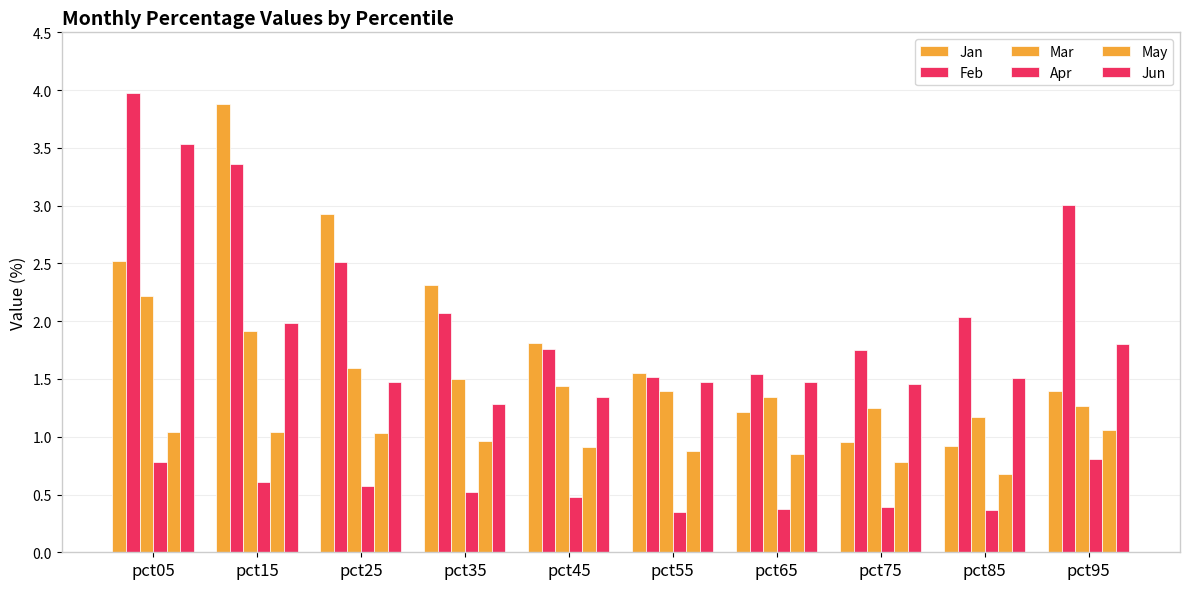

At which label is Jun closest to 2?

pct15